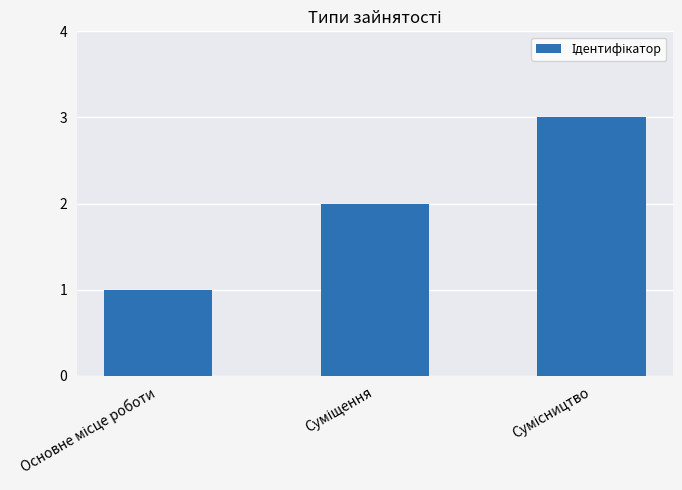

Are the bars grouped side by side (vs. stacked)?

No